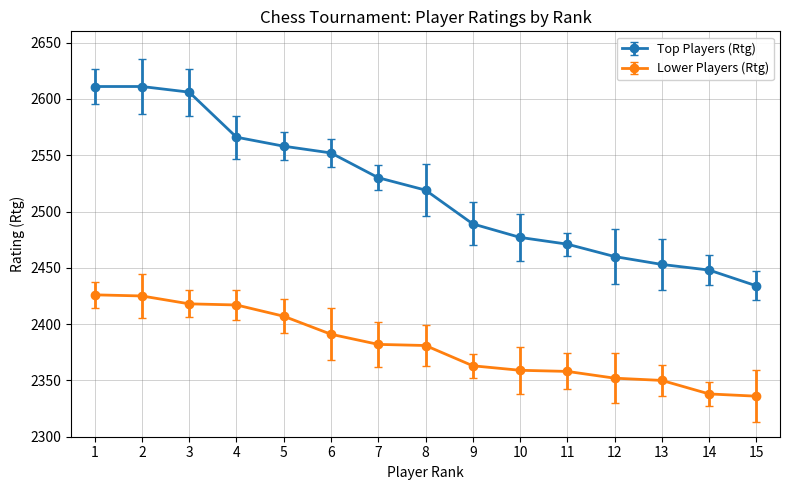

Rank the series by their average value, from highest to lowest.

Top Players (Rtg), Lower Players (Rtg)